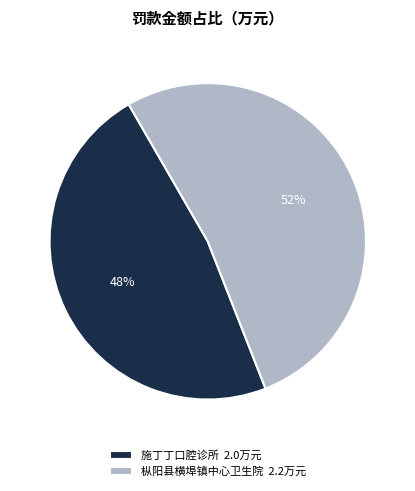

To the nearest percent, what portion does 施丁丁口腔诊所 represent?

48%